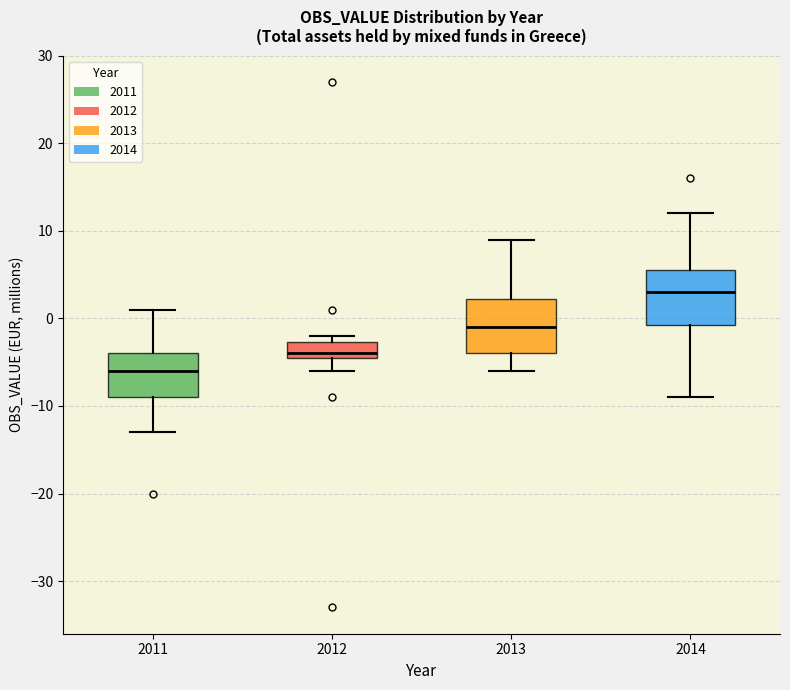

Reading left to right, transcribe this box plot: for each box, give where its median line is, the range the box spans, and where its two whiskers end, as read against the y-axis. The values are not printed on the chart, so give them approximately, as read against the axis.

2011: median -6, box -9 to -4, whiskers -13 to 1
2012: median -4 (just above the box's lower edge), box -4 to -3, whiskers -6 to -2
2013: median -1, box -4 to 2, whiskers -6 to 9
2014: median 3, box -1 to 6, whiskers -9 to 12